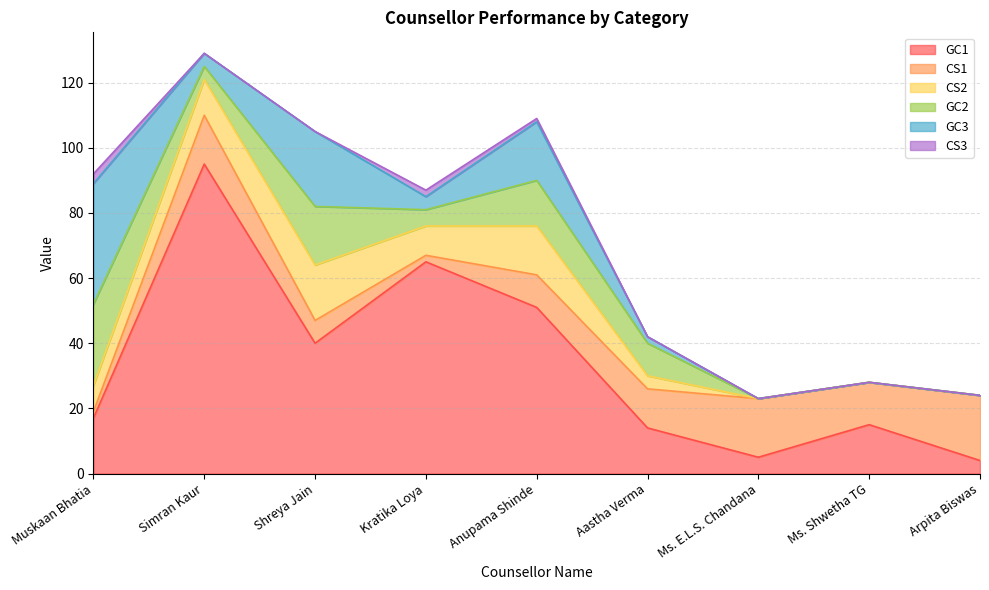

Reading right to left, extract all data points from this chart.

GC1: Arpita Biswas=4	Ms. Shwetha TG=15	Ms. E.L.S. Chandana=5	Aastha Verma=14	Anupama Shinde=51	Kratika Loya=65	Shreya Jain=40	Simran Kaur=95	Muskaan Bhatia=17
CS1: Arpita Biswas=20	Ms. Shwetha TG=13	Ms. E.L.S. Chandana=18	Aastha Verma=12	Anupama Shinde=10	Kratika Loya=2	Shreya Jain=7	Simran Kaur=15	Muskaan Bhatia=2
CS2: Arpita Biswas=0	Ms. Shwetha TG=0	Ms. E.L.S. Chandana=0	Aastha Verma=4	Anupama Shinde=15	Kratika Loya=9	Shreya Jain=17	Simran Kaur=11	Muskaan Bhatia=8
GC2: Arpita Biswas=0	Ms. Shwetha TG=0	Ms. E.L.S. Chandana=0	Aastha Verma=10	Anupama Shinde=14	Kratika Loya=5	Shreya Jain=18	Simran Kaur=4	Muskaan Bhatia=25
GC3: Arpita Biswas=0	Ms. Shwetha TG=0	Ms. E.L.S. Chandana=0	Aastha Verma=2	Anupama Shinde=18	Kratika Loya=4	Shreya Jain=23	Simran Kaur=4	Muskaan Bhatia=37
CS3: Arpita Biswas=0	Ms. Shwetha TG=0	Ms. E.L.S. Chandana=0	Aastha Verma=0	Anupama Shinde=1	Kratika Loya=2	Shreya Jain=0	Simran Kaur=0	Muskaan Bhatia=3